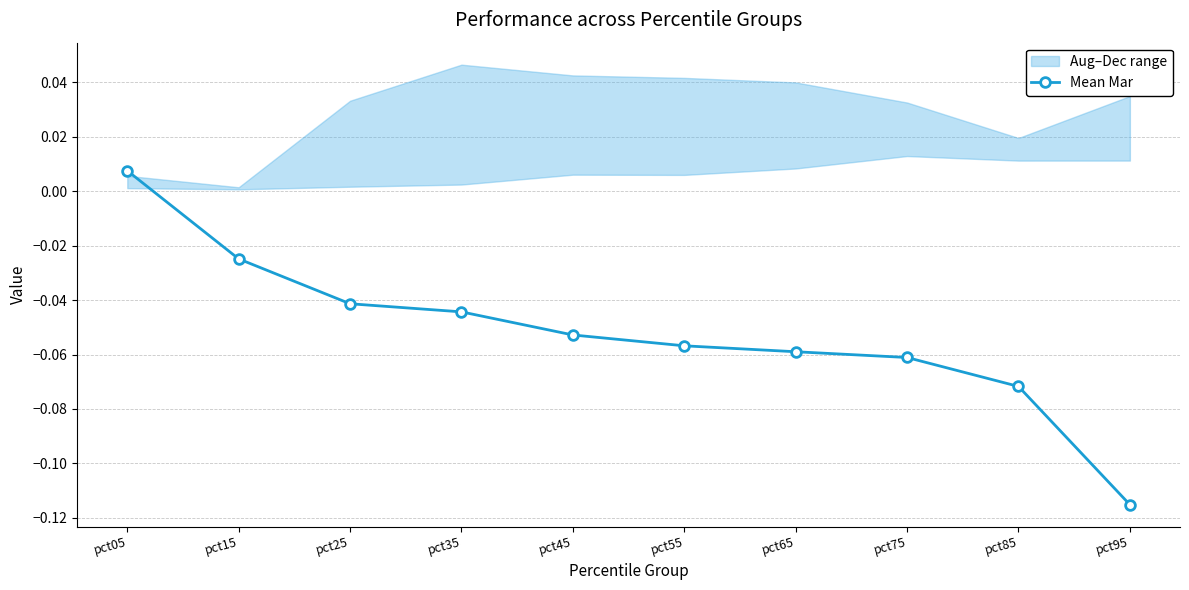

How many categories are shown in the chart?

10